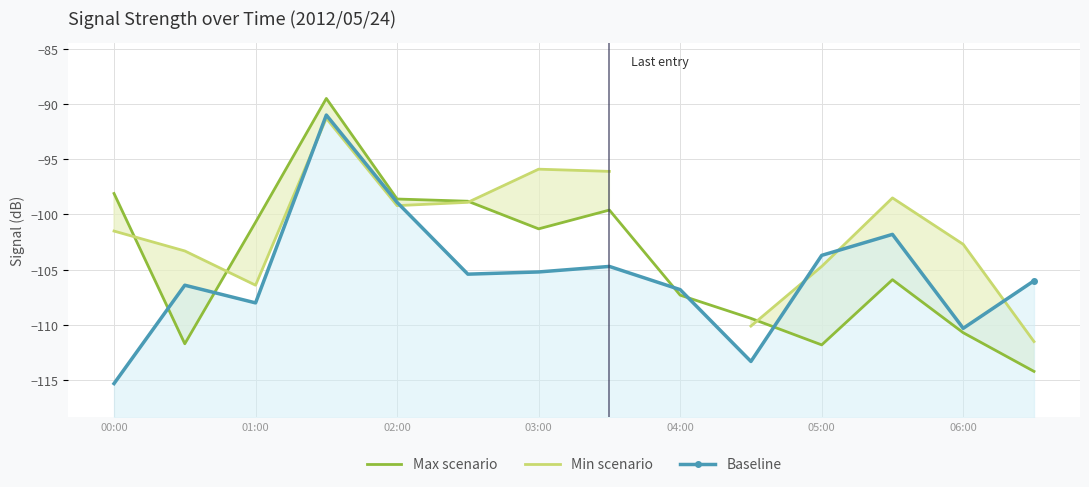

What is the value of the Min scenario point at the 6th from the left?

-98.9